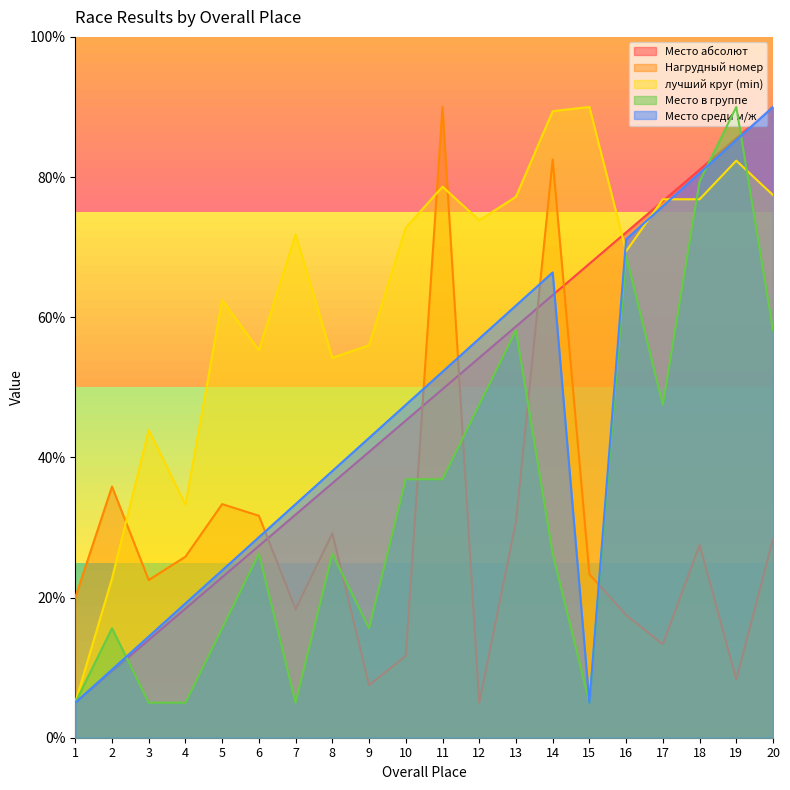

Between 5 and 15, which series saw the biggest shift?

Место абсолют